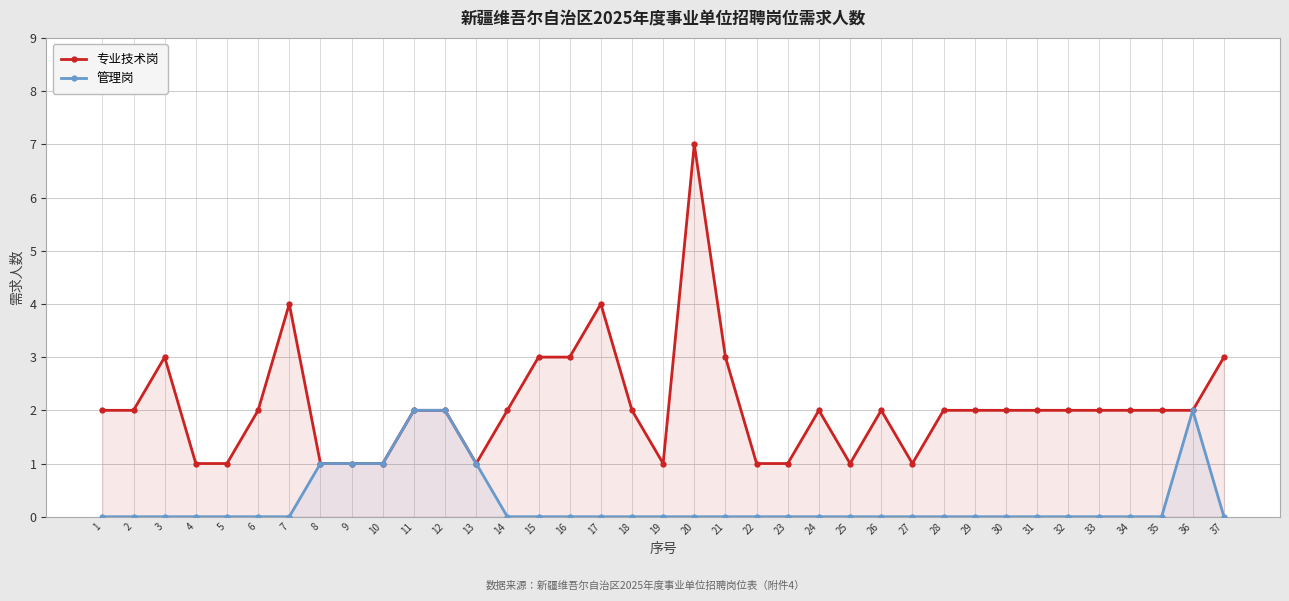

What is the difference between the maximum and minimum values in the 专业技术岗 series?

6